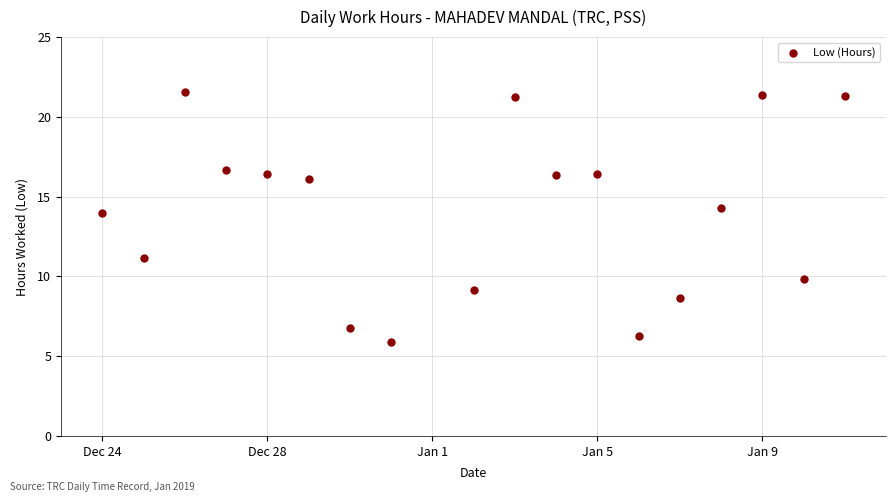

What is the range of Y values (max minus min)?

15.7